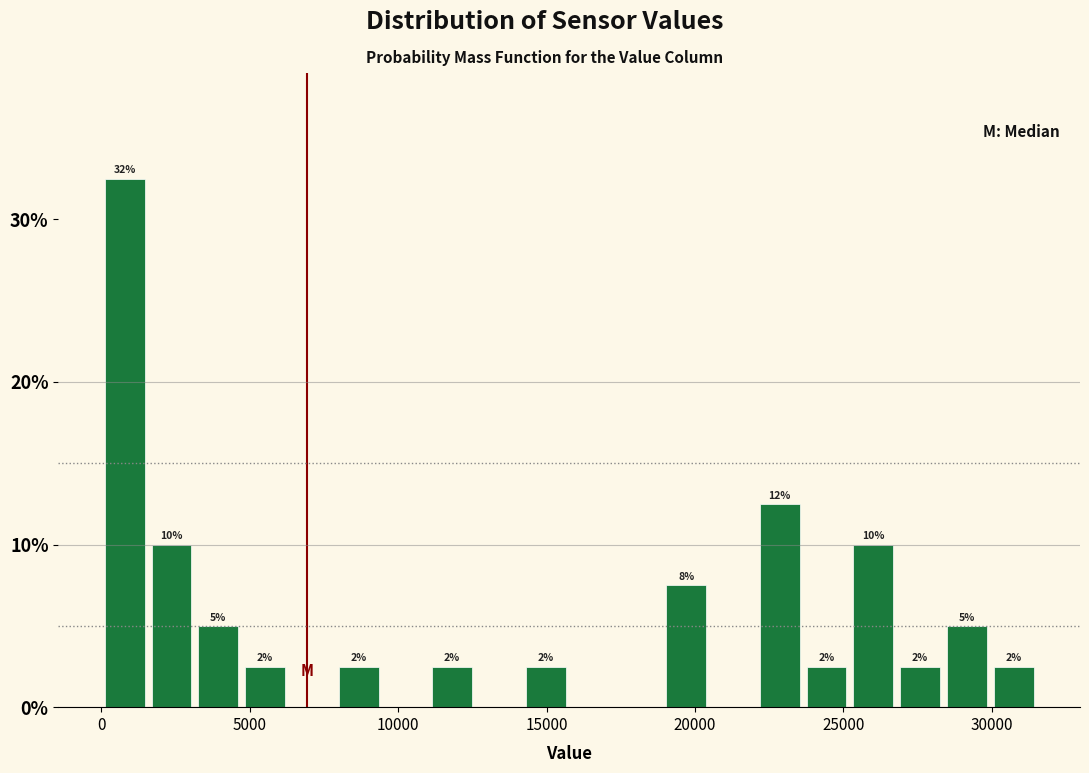

Around what value on the x-axis is the tallest bar? Give the approximate position of its centre, as read against the axis.

1000